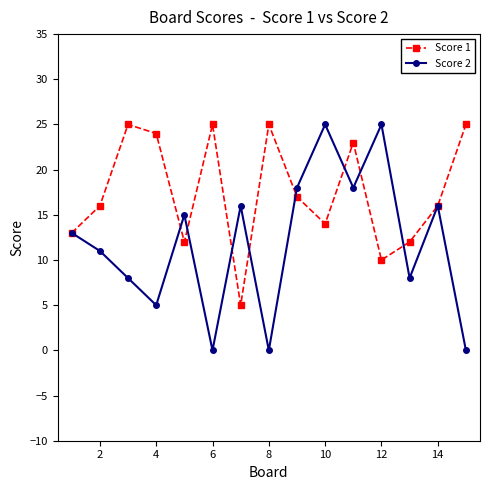

What is the difference between the maximum and minimum values in the Score 2 series?

25